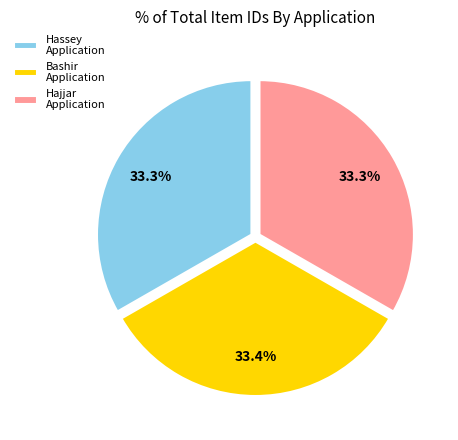

Approximately how many times larger is the value at Hajjar Application compared to Bashir Application?

1.0